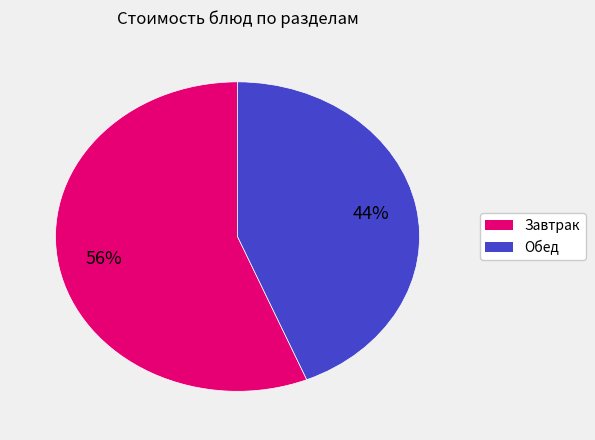

How many segments does this pie chart have?

2